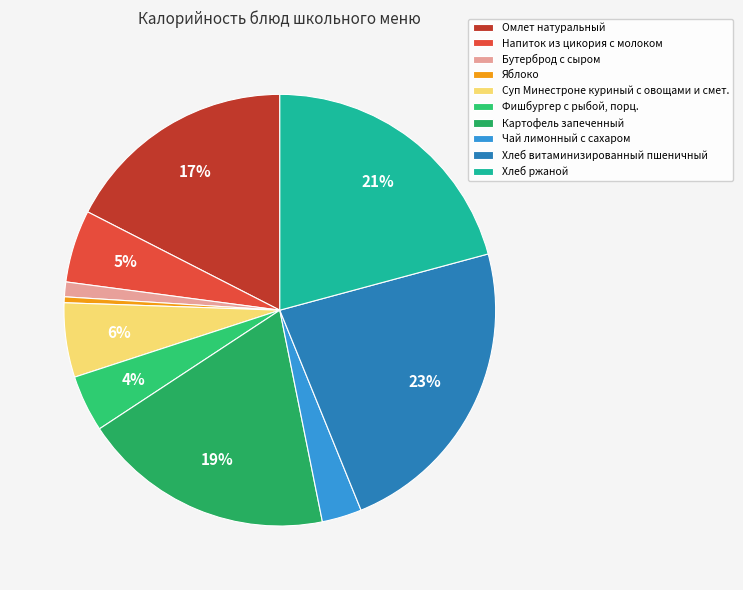

To the nearest percent, what percentage of the pie is Хлеб ржаной?

21%